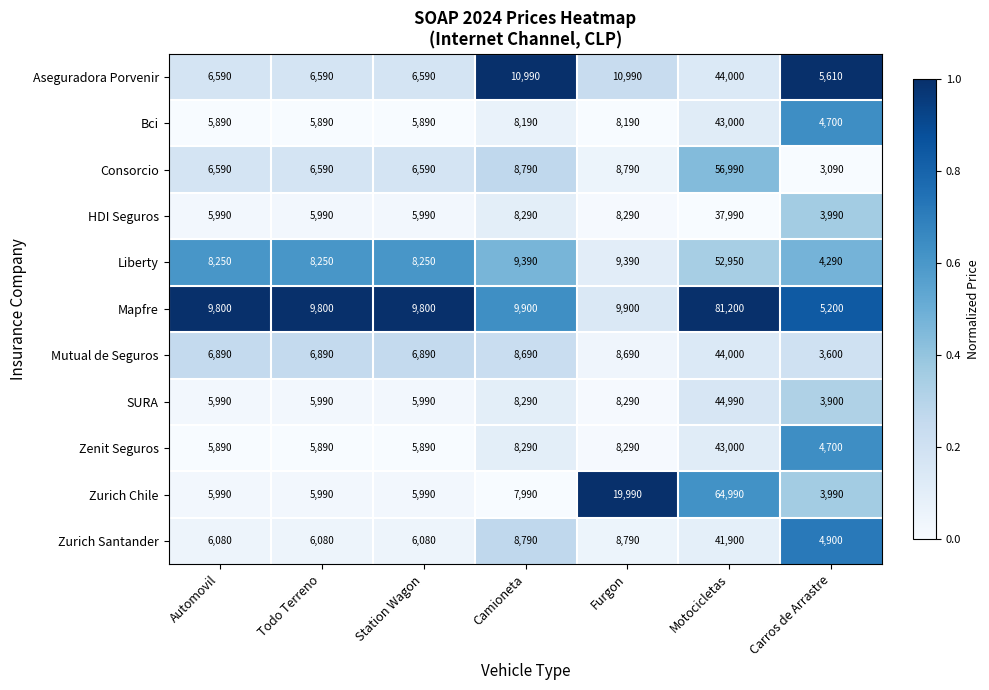

Is it true that Consorcio equals 9156 at Todo Terreno?

False